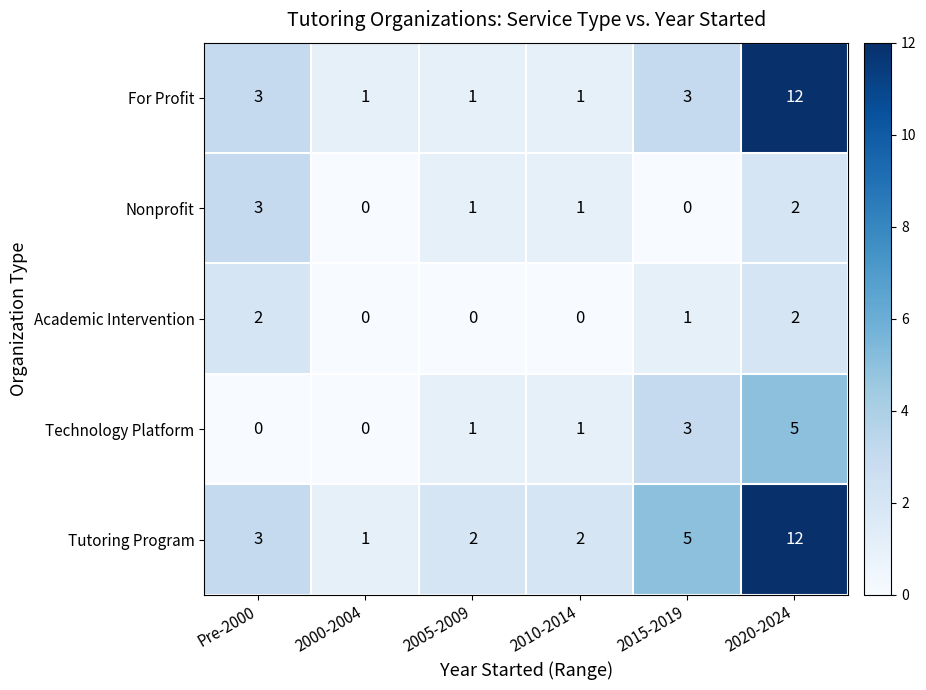

At how many categories does at least one series exceed 0?

6